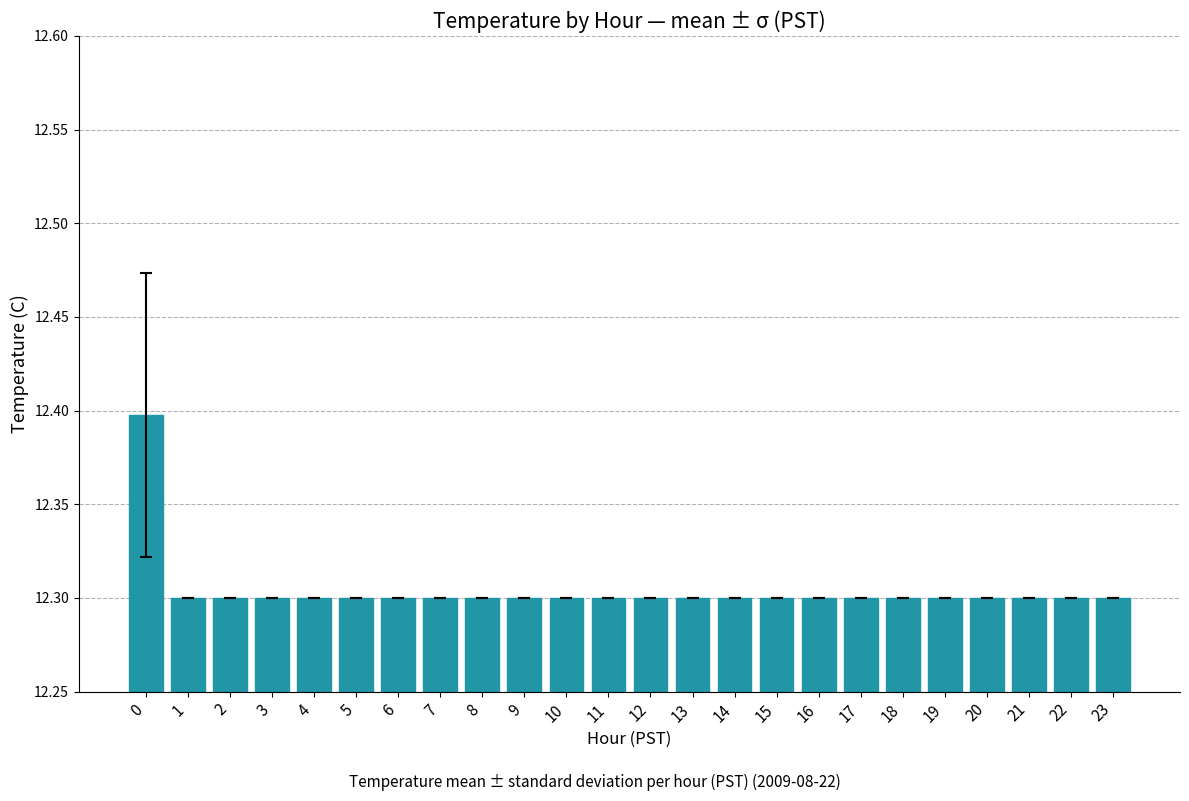

How many categories are shown in the chart?

24